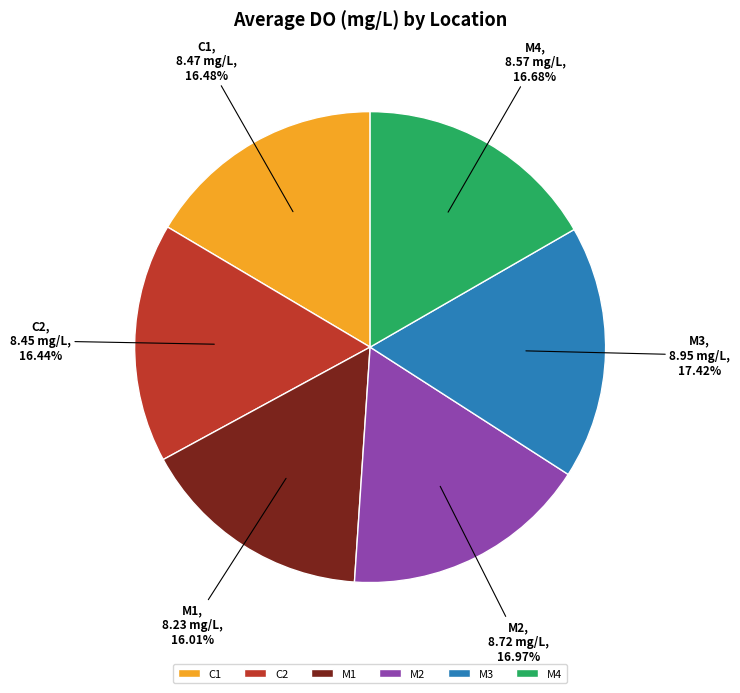

The M3 slice represents 6% of the pie. True or false?

False